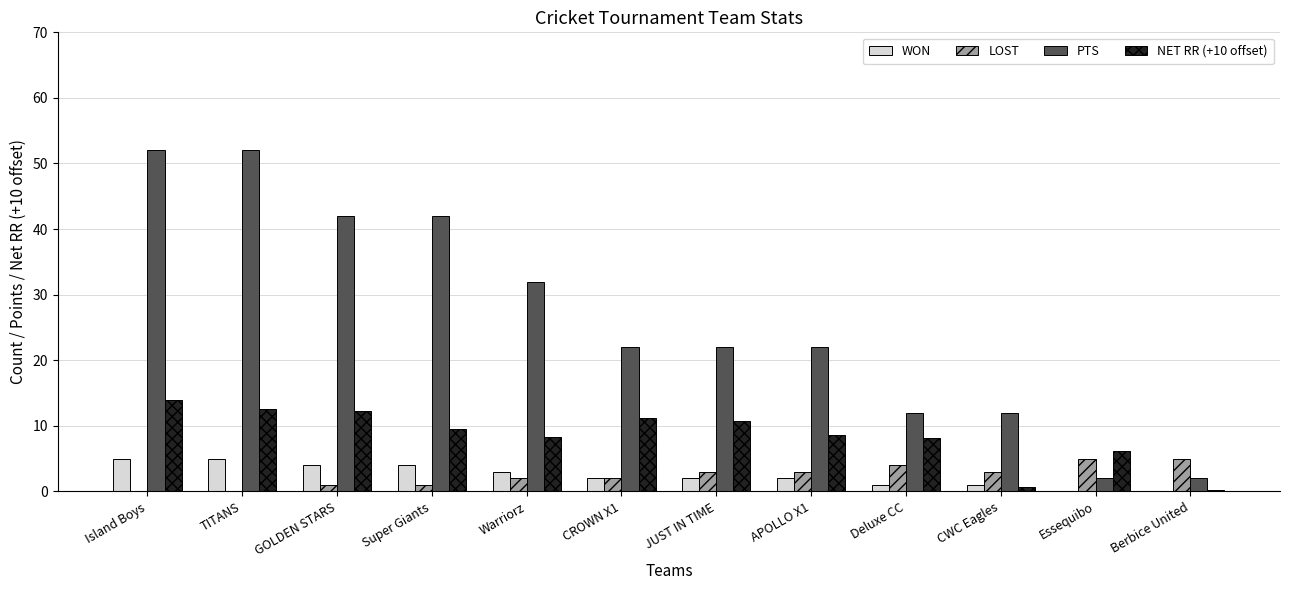

What is the difference between the LOST values at Warriorz and APOLLO X1?

1.0